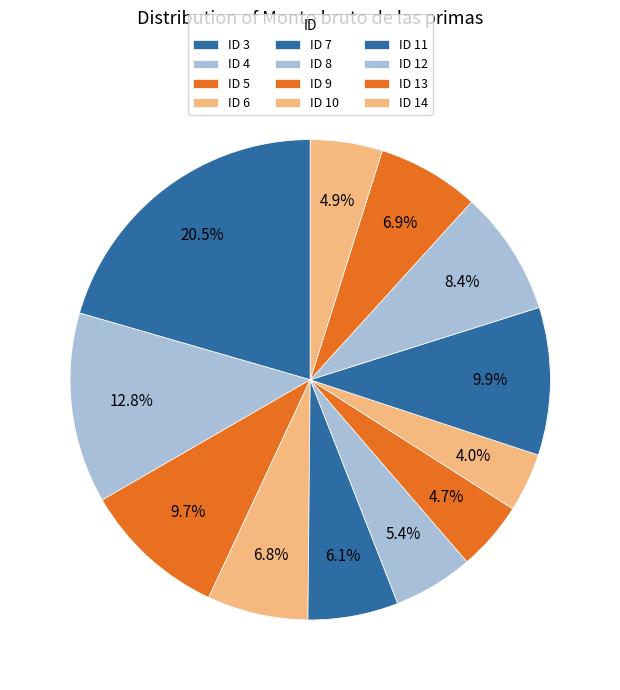

Which category has the smallest portion of the pie?

ID 10